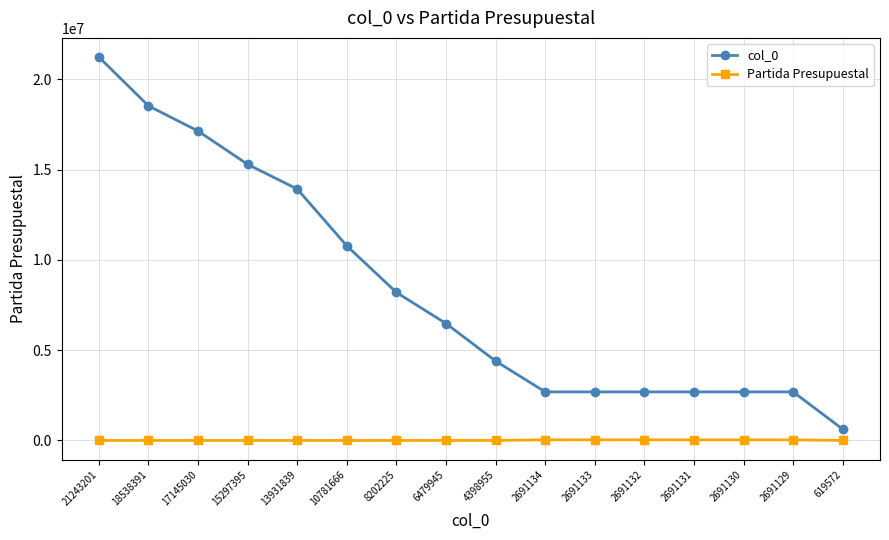

Which label corresponds to the largest value in the chart?

21243201